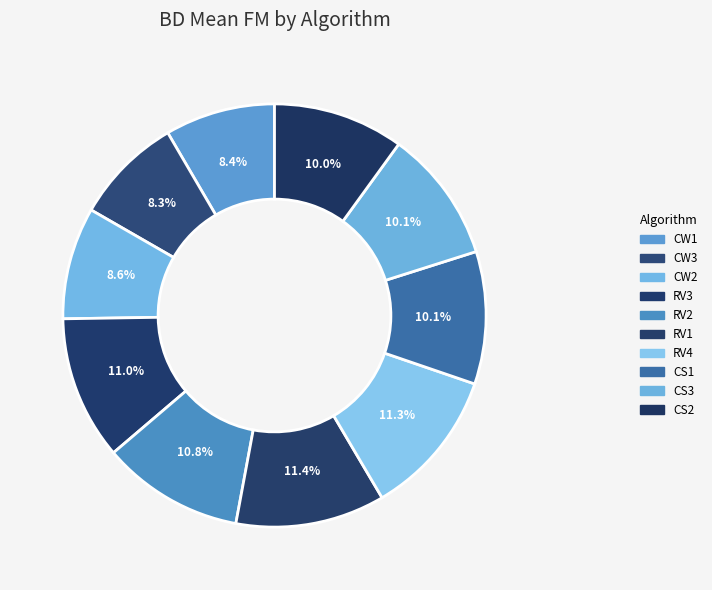

How many segments does this pie chart have?

10